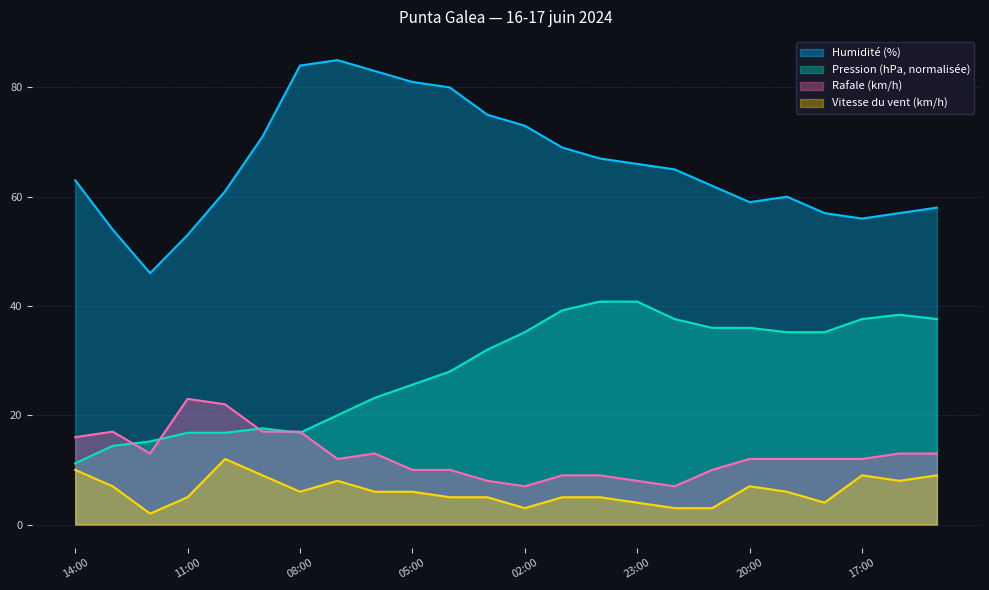

How many interior local valleys does the Pression (hPa) series have?

1